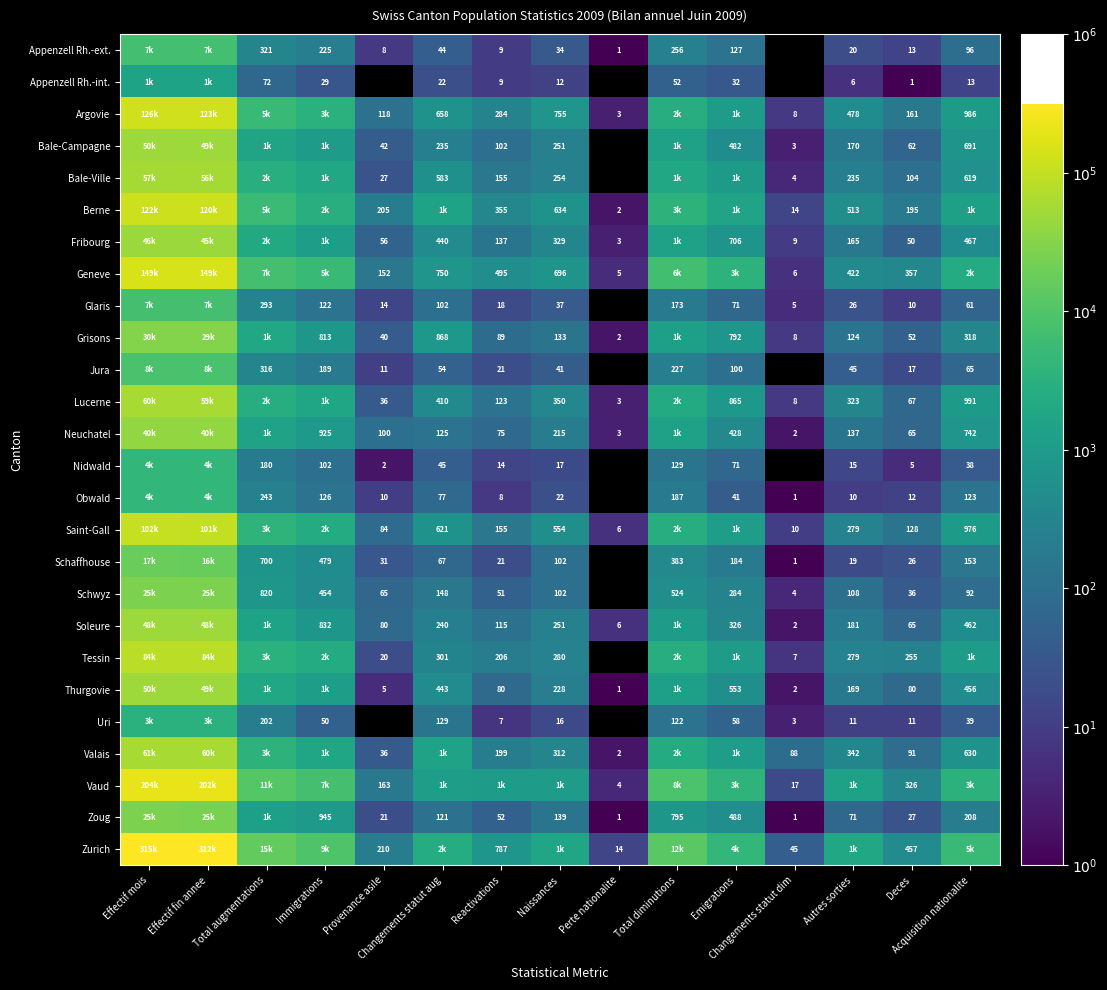

How many categories are shown in the chart?

15